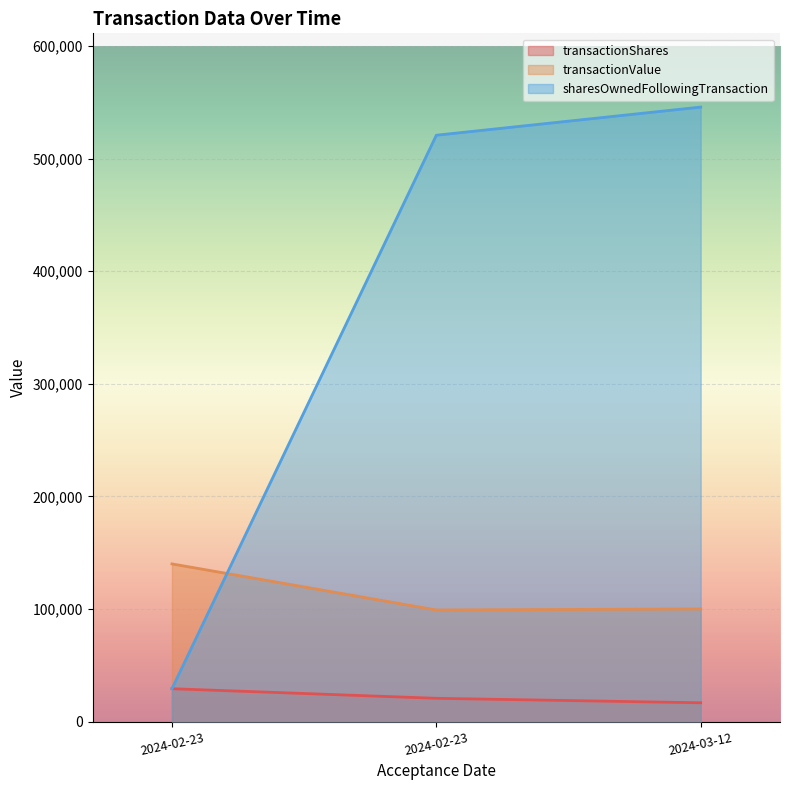

How many values in the sharesOwnedFollowingTransaction series are below 520719?

1